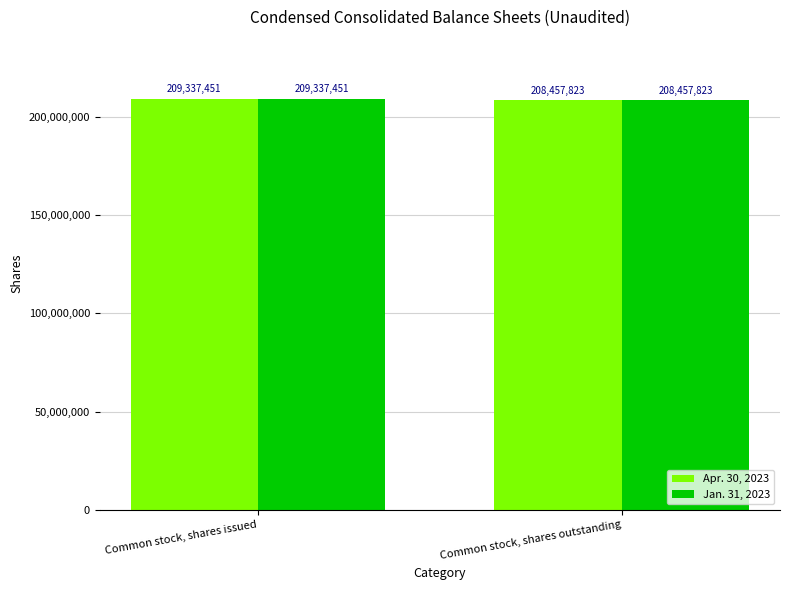

At which category is the sum across all series the highest?

Common stock, shares issued